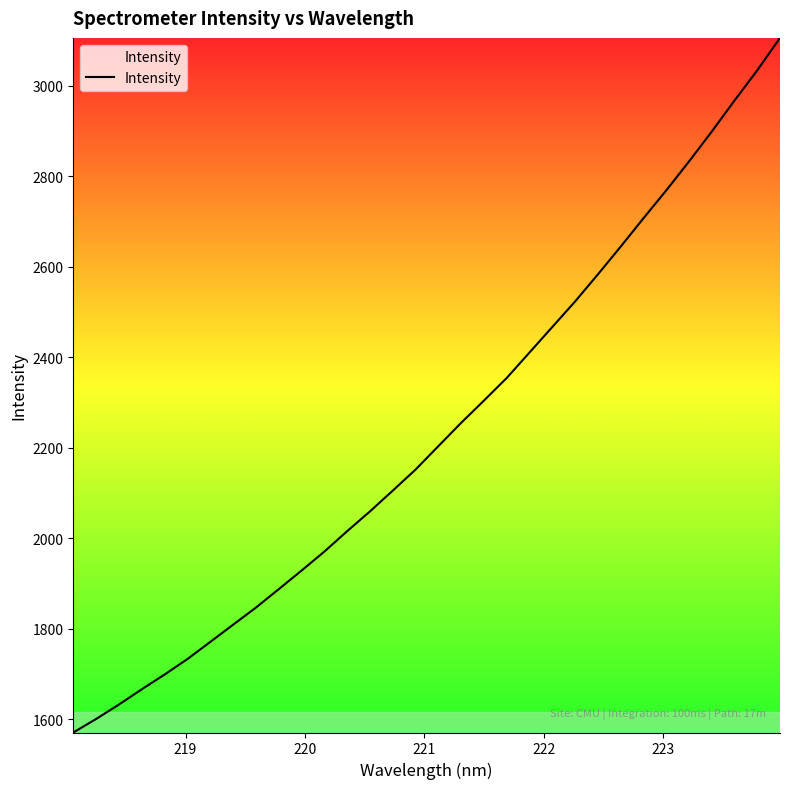

What is the greatest value displayed?

3106.0